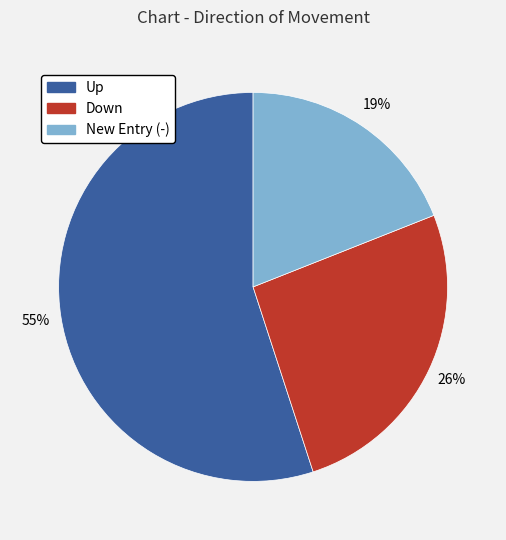

Is there a majority slice in this chart?

Yes